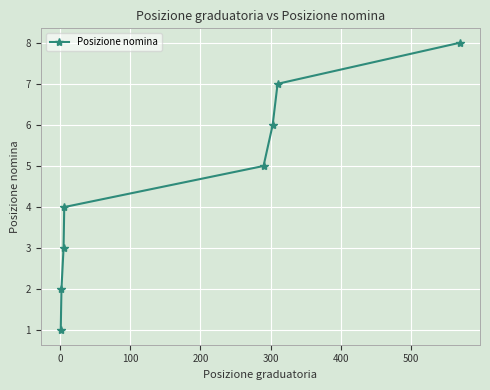

True or false: the data has more than 1 interior local peaks.

False